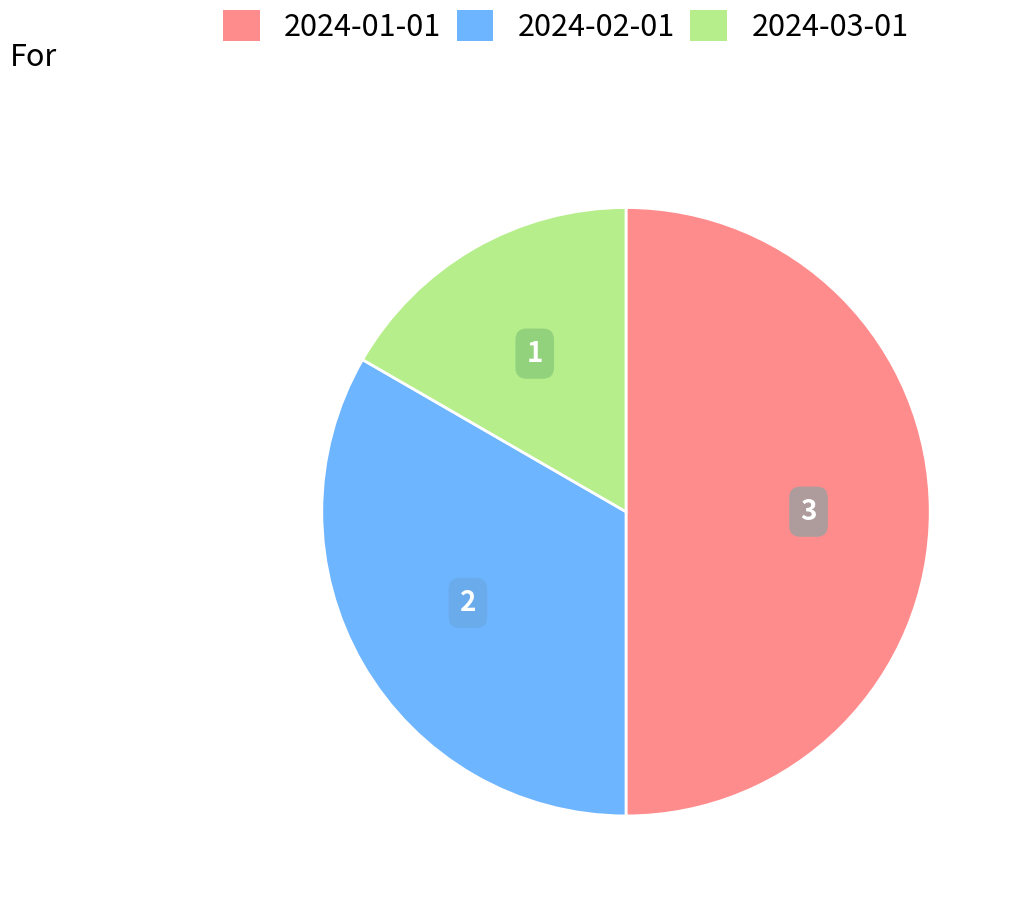

Between 2024-02-01 and 2024-03-01, which is larger?

2024-02-01